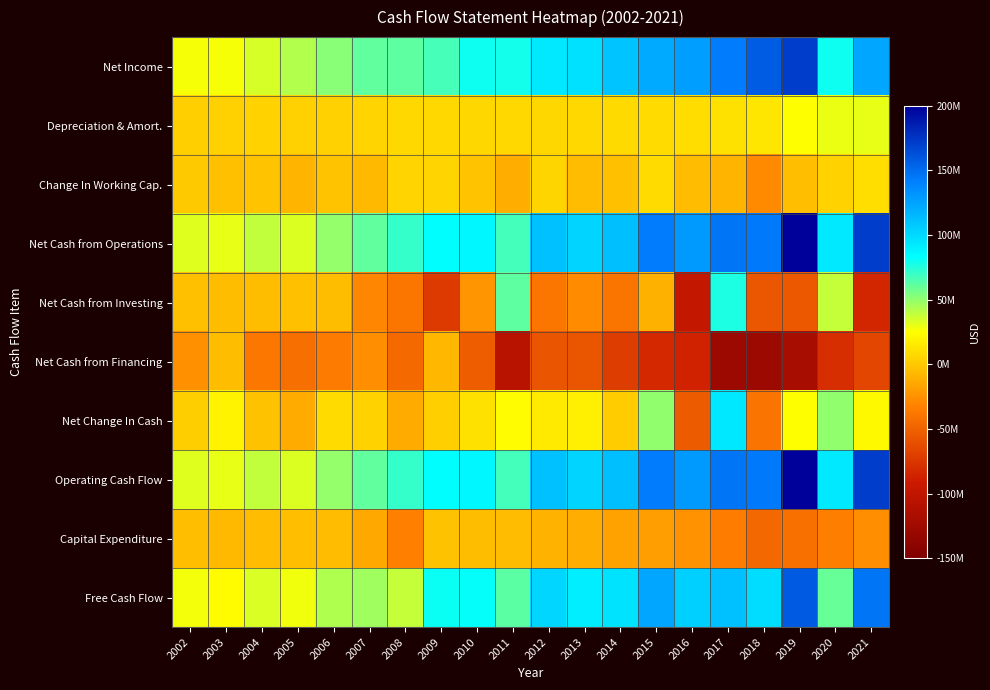

At which category is the sum across all series the highest?

2017